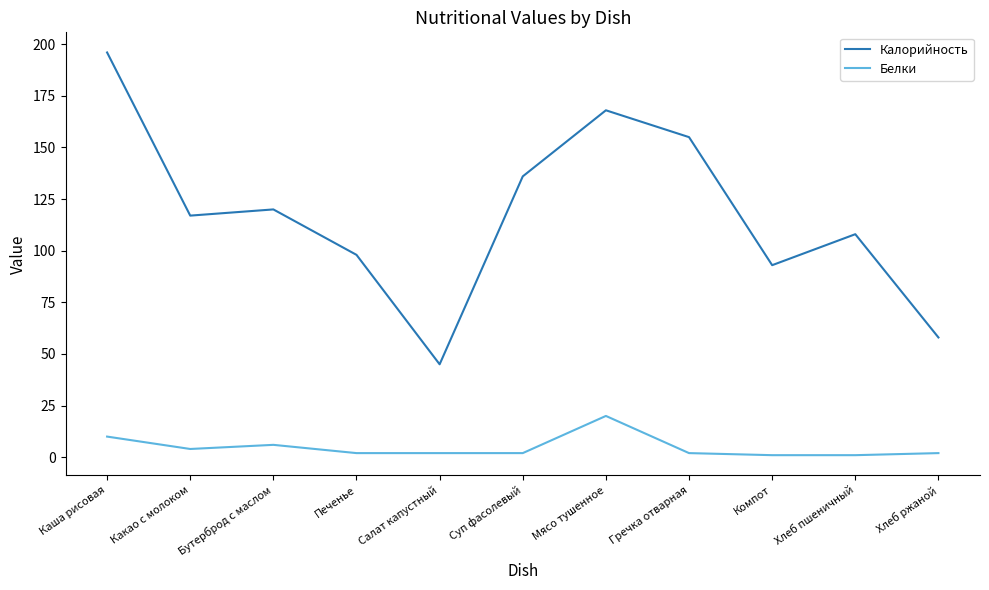

Rank the series by their average value, from lowest to highest.

Белки, Калорийность